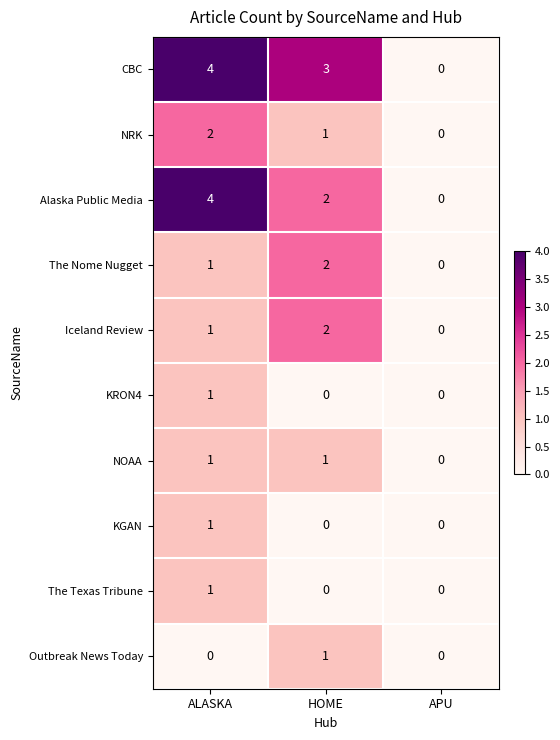

At which category is the sum across all series the highest?

ALASKA